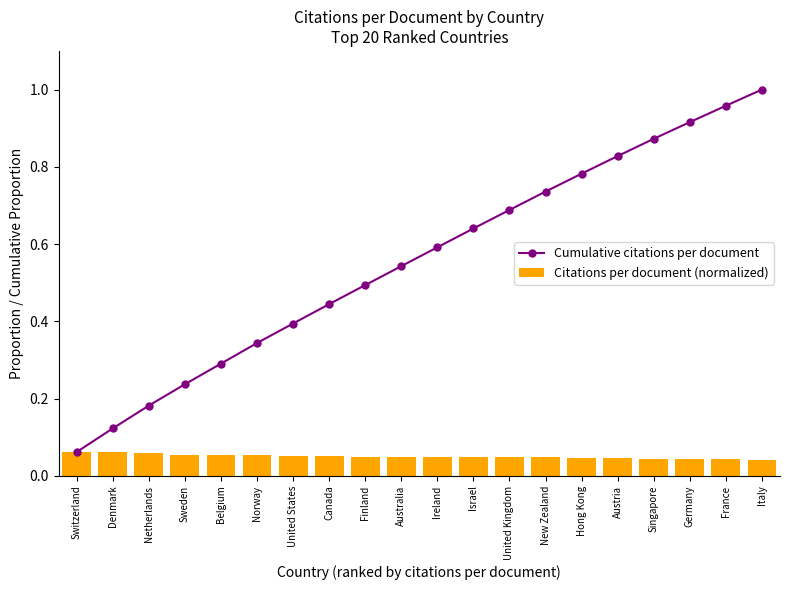

Rank the series by their average value, from highest to lowest.

Cumulative citations per document, Citations per document (normalized)